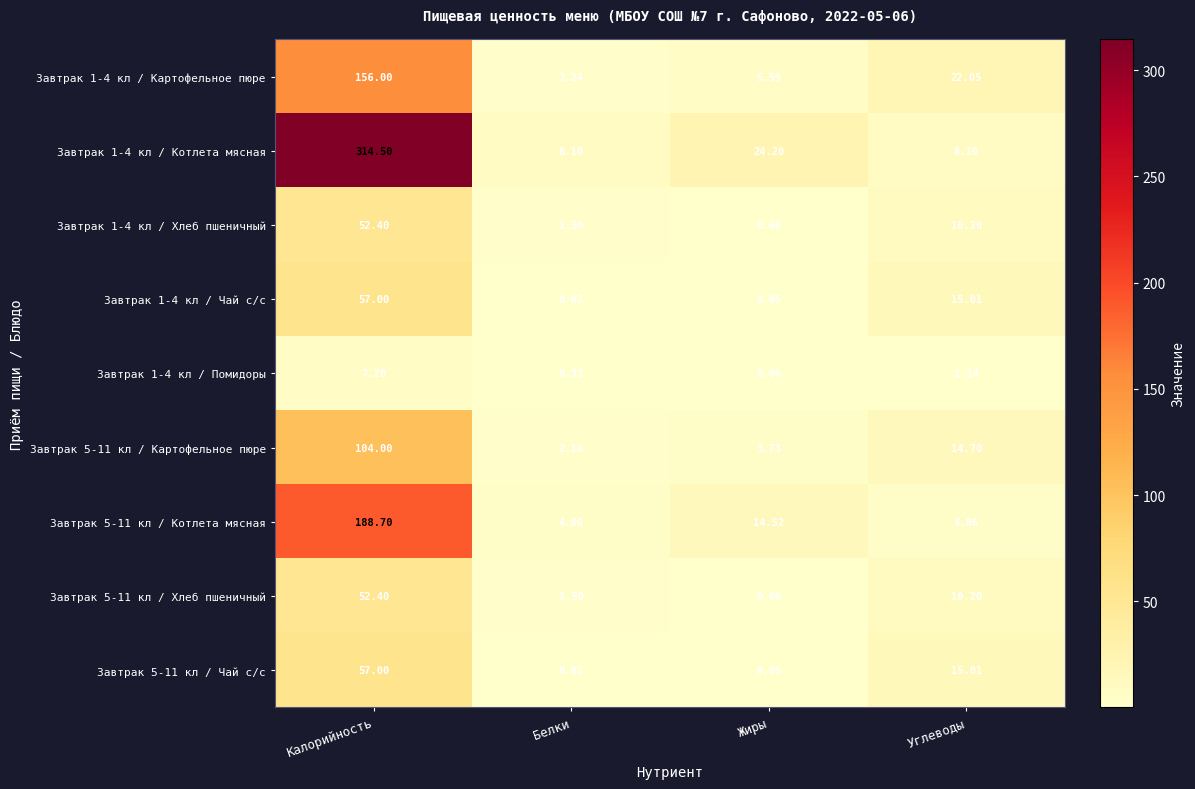

At which label does Завтрак 1-4 кл / Хлеб пшеничный reach its peak?

Калорийность